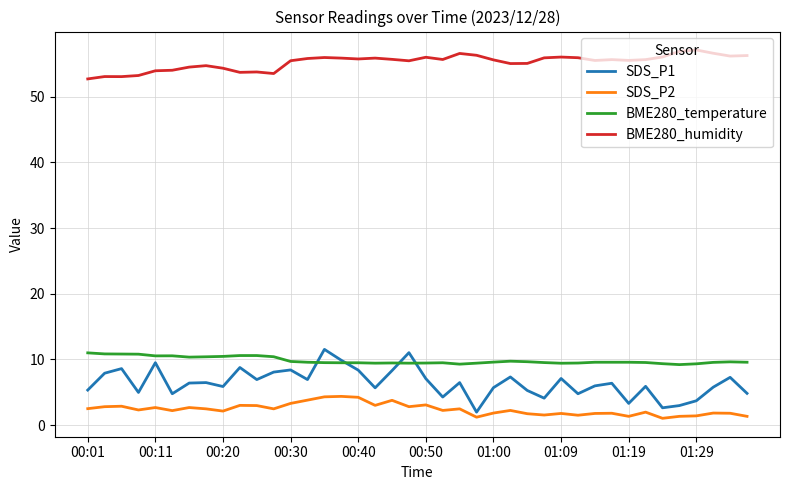

What is the greatest value displayed?

57.1